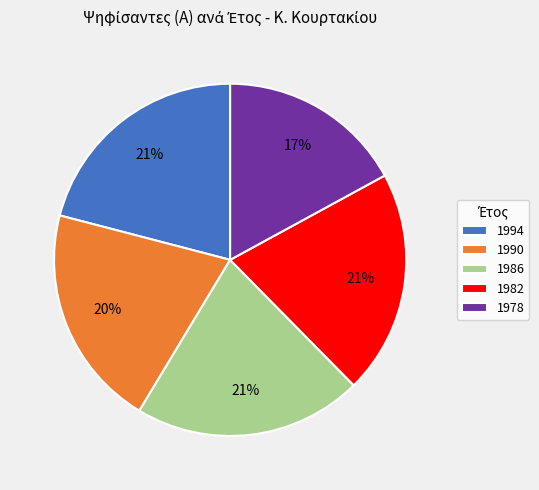

Combined, do 1978 and 1986 account for over 50%?

No